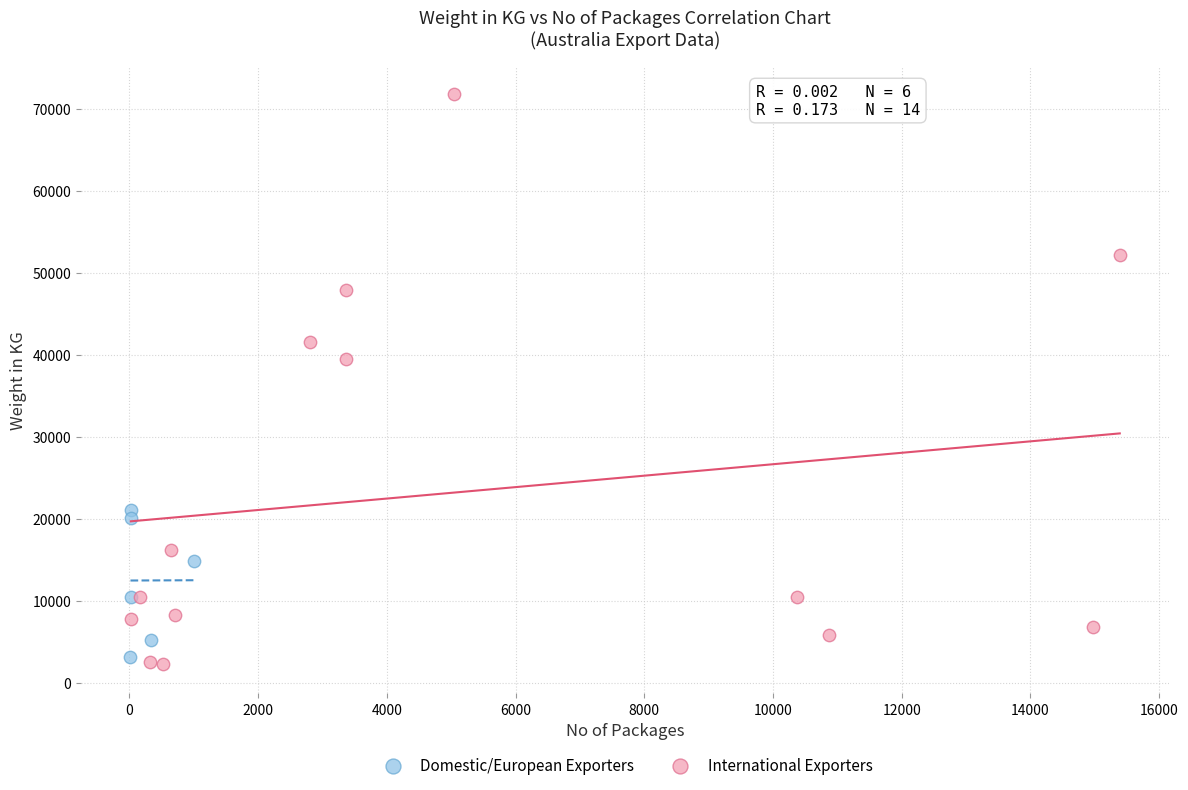

What are all the series names shown in the legend?

Domestic/European Exporters, International Exporters